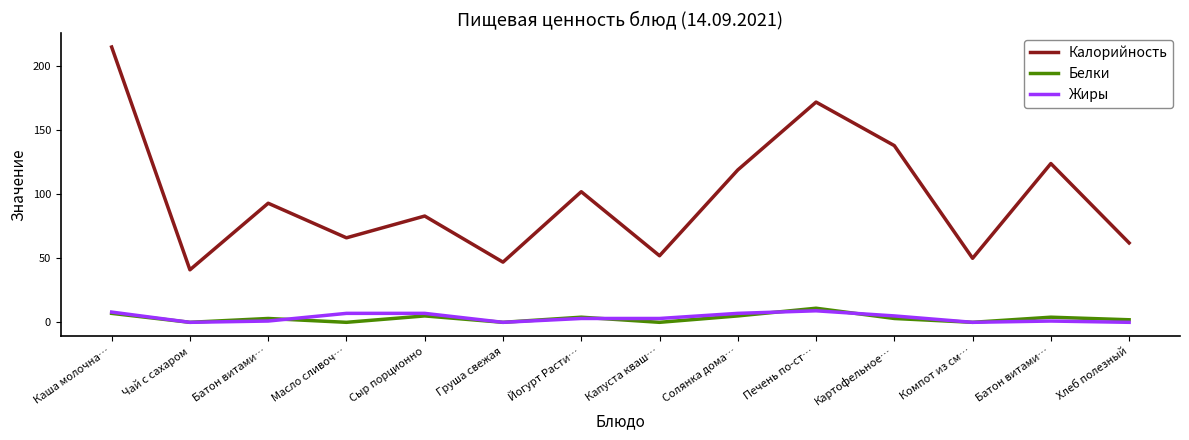

What is the total value across all series at Груша свежая?

47